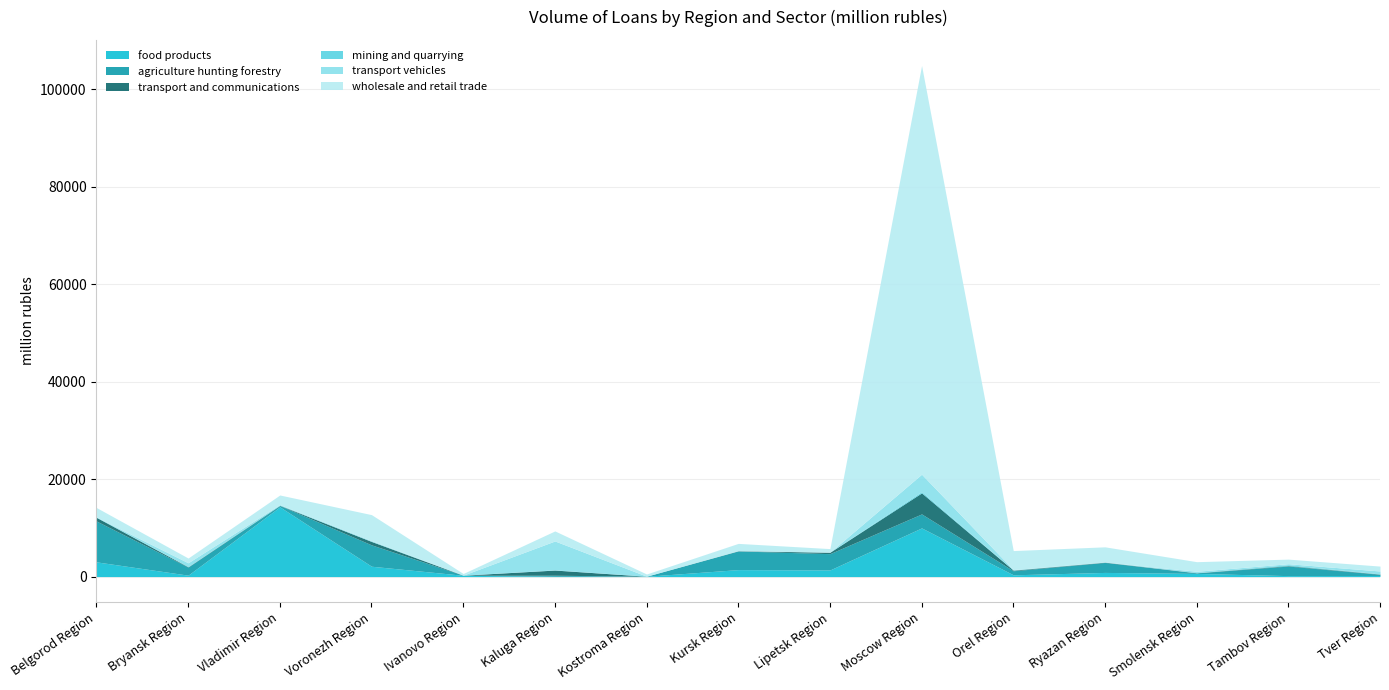

Reading left to right, list all the values displayed in this chart.

food products: Belgorod Region=3020	Bryansk Region=288	Vladimir Region=14308	Voronezh Region=2122	Ivanovo Region=264	Kaluga Region=54	Kostroma Region=67	Kursk Region=1429	Lipetsk Region=1354	Moscow Region=9984	Orel Region=359	Ryazan Region=851	Smolensk Region=643	Tambov Region=193	Tver Region=220
agriculture hunting forestry: Belgorod Region=8385	Bryansk Region=1663	Vladimir Region=270	Voronezh Region=4389	Ivanovo Region=12	Kaluga Region=221	Kostroma Region=9	Kursk Region=3834	Lipetsk Region=3348	Moscow Region=2874	Orel Region=831	Ryazan Region=2052	Smolensk Region=107	Tambov Region=1963	Tver Region=233
transport and communications: Belgorod Region=741	Bryansk Region=69	Vladimir Region=55	Voronezh Region=697	Ivanovo Region=12	Kaluga Region=1059	Kostroma Region=2	Kursk Region=44	Lipetsk Region=293	Moscow Region=4316	Orel Region=128	Ryazan Region=63	Smolensk Region=36	Tambov Region=91	Tver Region=65
mining and quarrying: Belgorod Region=67	Bryansk Region=0	Vladimir Region=0	Voronezh Region=0	Ivanovo Region=2	Kaluga Region=31	Kostroma Region=0	Kursk Region=0	Lipetsk Region=0	Moscow Region=274	Orel Region=0	Ryazan Region=0	Smolensk Region=0	Tambov Region=190	Tver Region=10
transport vehicles: Belgorod Region=0	Bryansk Region=810	Vladimir Region=143	Voronezh Region=169	Ivanovo Region=2	Kaluga Region=5938	Kostroma Region=0	Kursk Region=0	Lipetsk Region=0	Moscow Region=3558	Orel Region=118	Ryazan Region=0	Smolensk Region=301	Tambov Region=198	Tver Region=618
wholesale and retail trade: Belgorod Region=1952	Bryansk Region=976	Vladimir Region=1965	Voronezh Region=5334	Ivanovo Region=340	Kaluga Region=2063	Kostroma Region=454	Kursk Region=1501	Lipetsk Region=745	Moscow Region=83885	Orel Region=3897	Ryazan Region=3137	Smolensk Region=1969	Tambov Region=946	Tver Region=1003